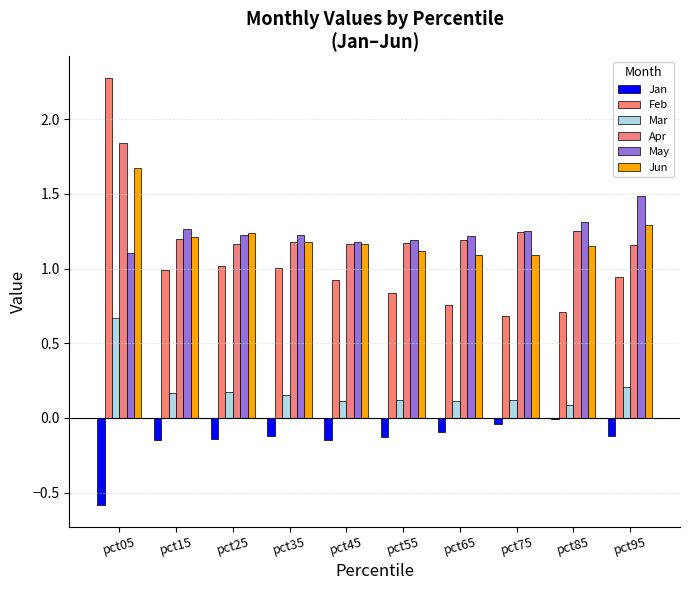

What is the sum of all Jun values?

12.2